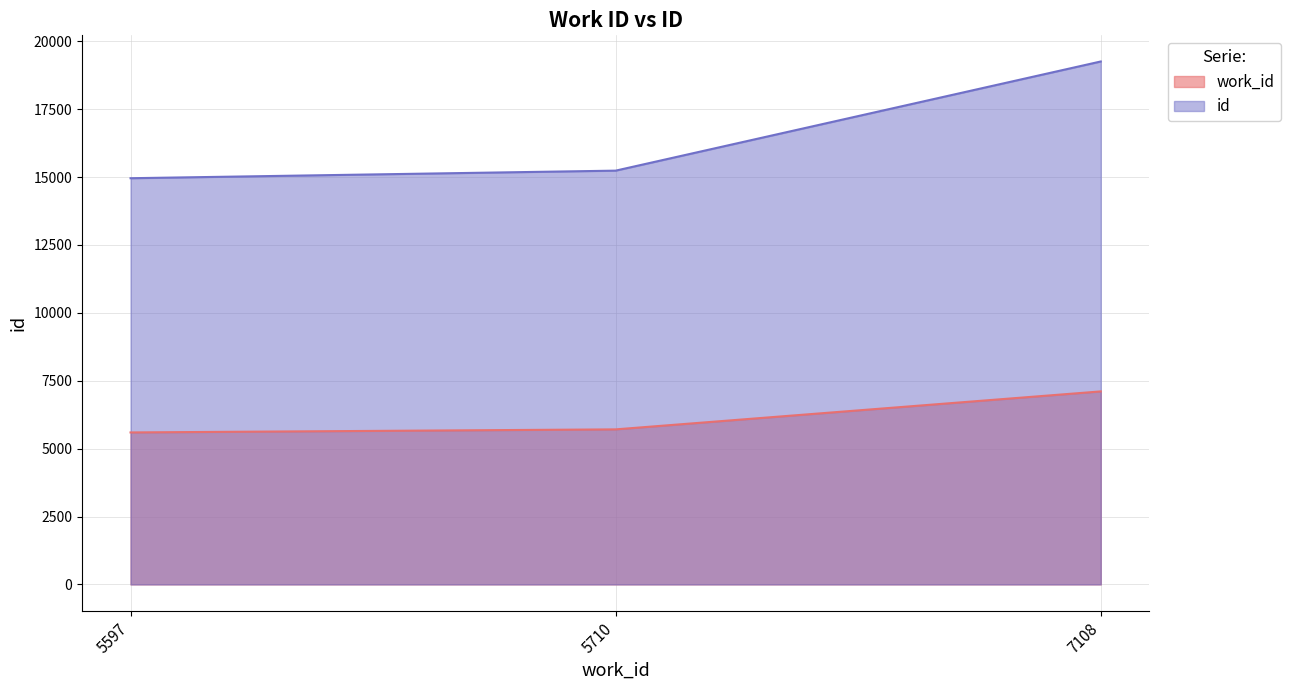

Rank the categories by work_id value from highest to lowest.

7108, 5710, 5597